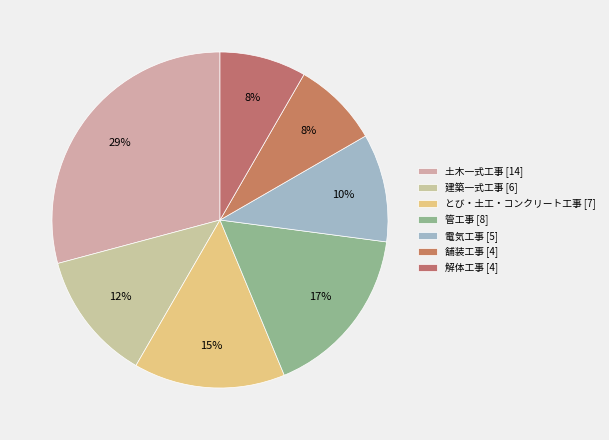

Is there any slice that represents more than half of the pie?

No